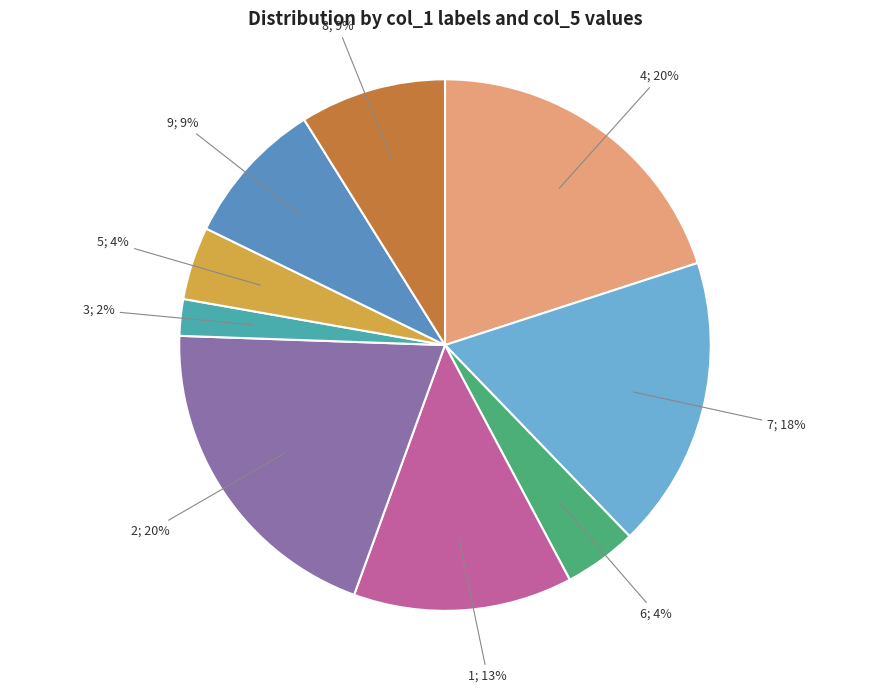

How many segments does this pie chart have?

9